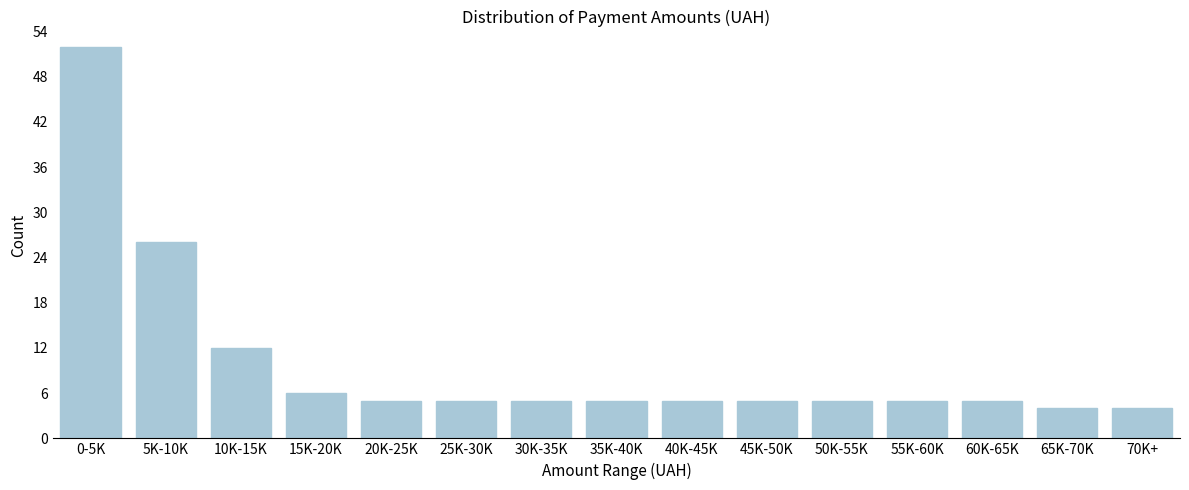

Reading left to right, list all the values displayed in this chart.

0-5K=52	5K-10K=26	10K-15K=12	15K-20K=6	20K-25K=5	25K-30K=5	30K-35K=5	35K-40K=5	40K-45K=5	45K-50K=5	50K-55K=5	55K-60K=5	60K-65K=5	65K-70K=4	70K+=4